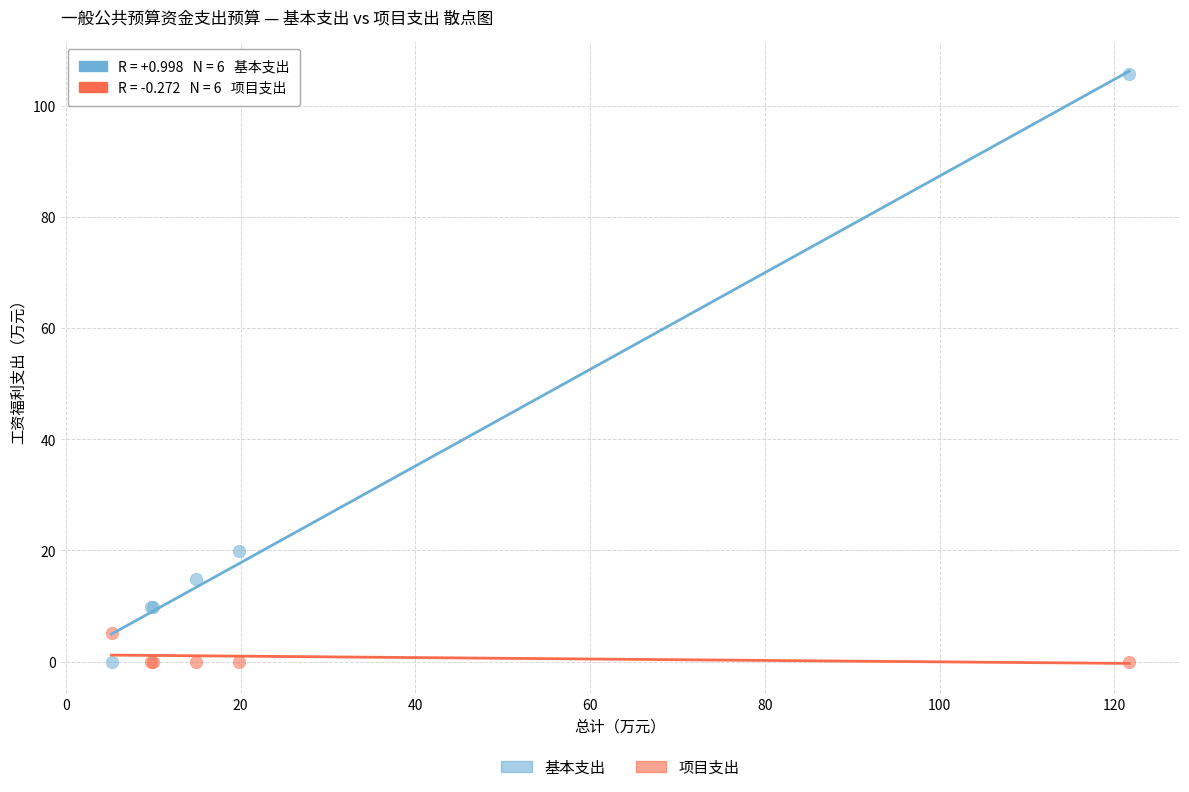

Which series contains the highest Y value?

基本支出